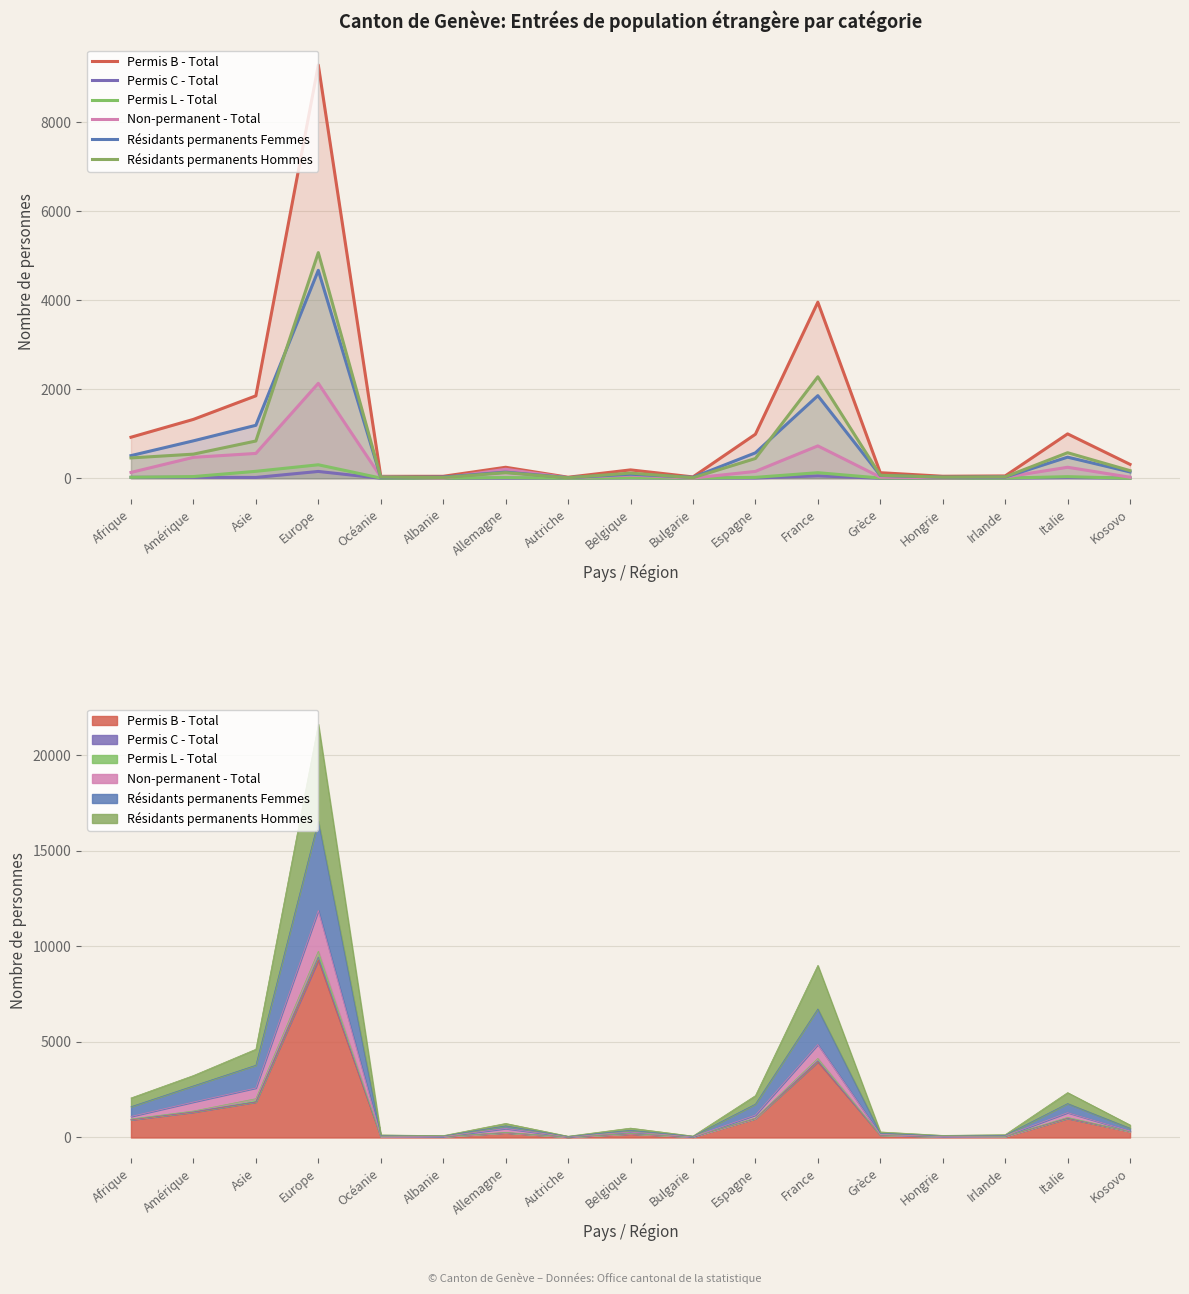

Which series has the widest spread of values?

Permis B - Total